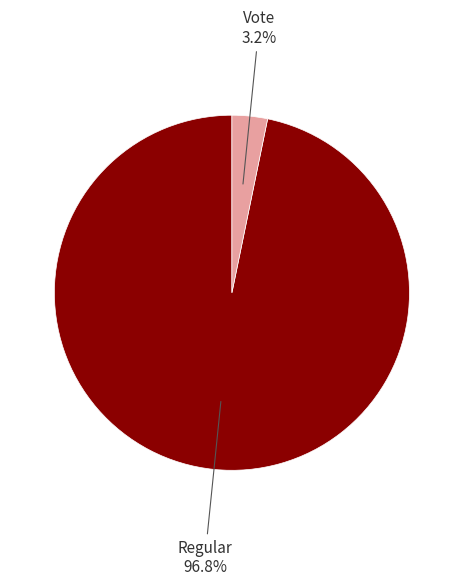

What percentage do Vote and Regular together represent?

100.0%